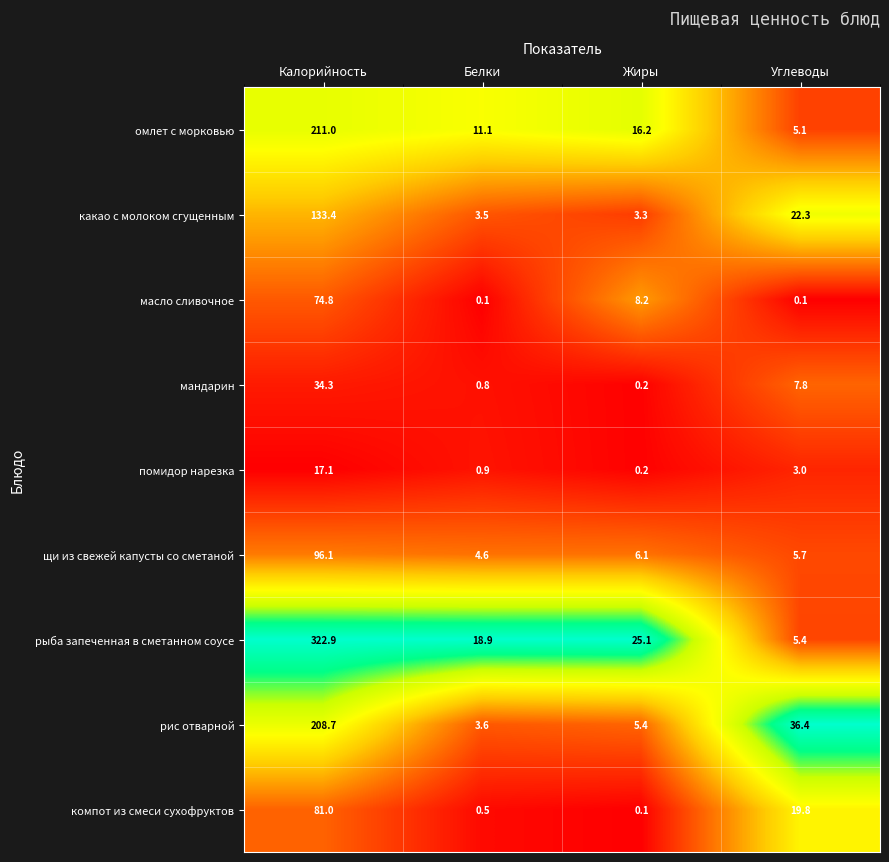

What is the sum of the помидор нарезка values at Углеводы and Белки?

3.9